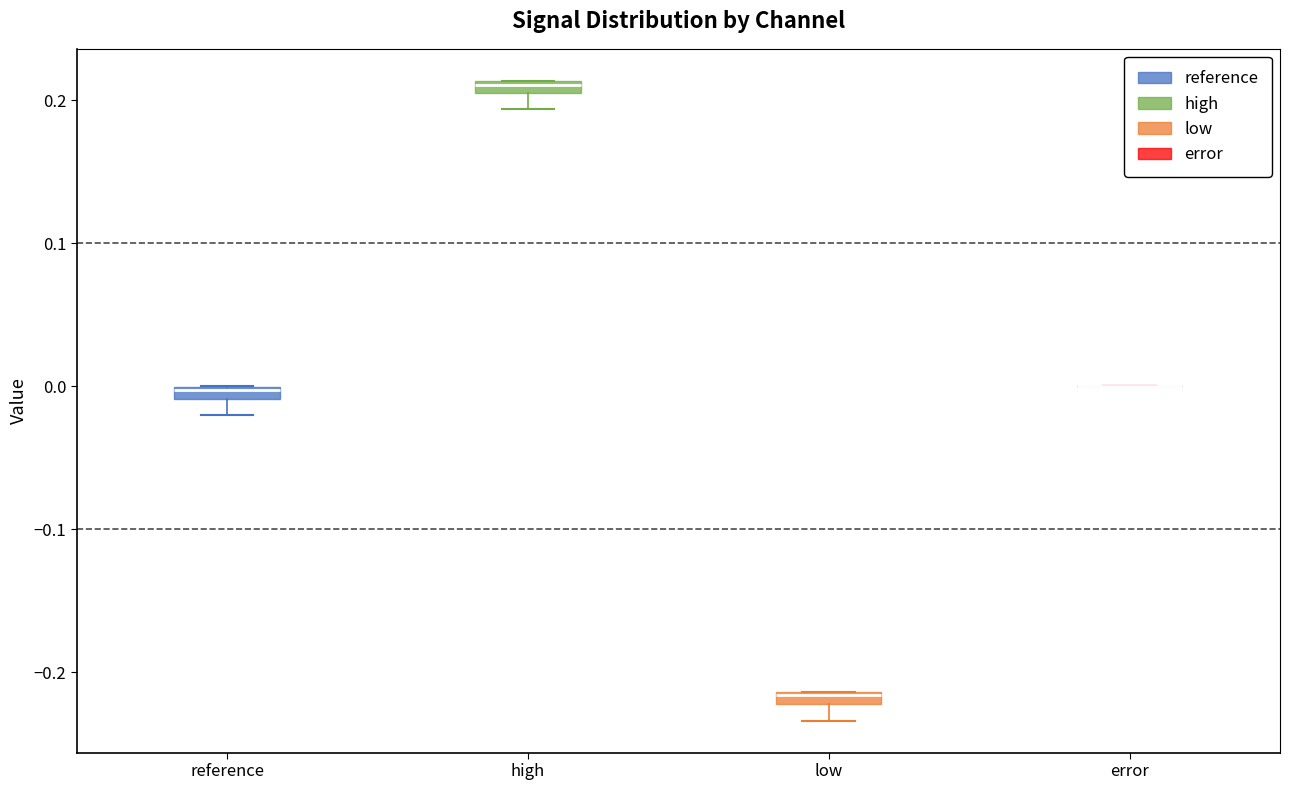

Where is the upper edge of the box for high on the y-axis? The values are not printed on the chart, so give them approximately, as read against the axis.

0.21